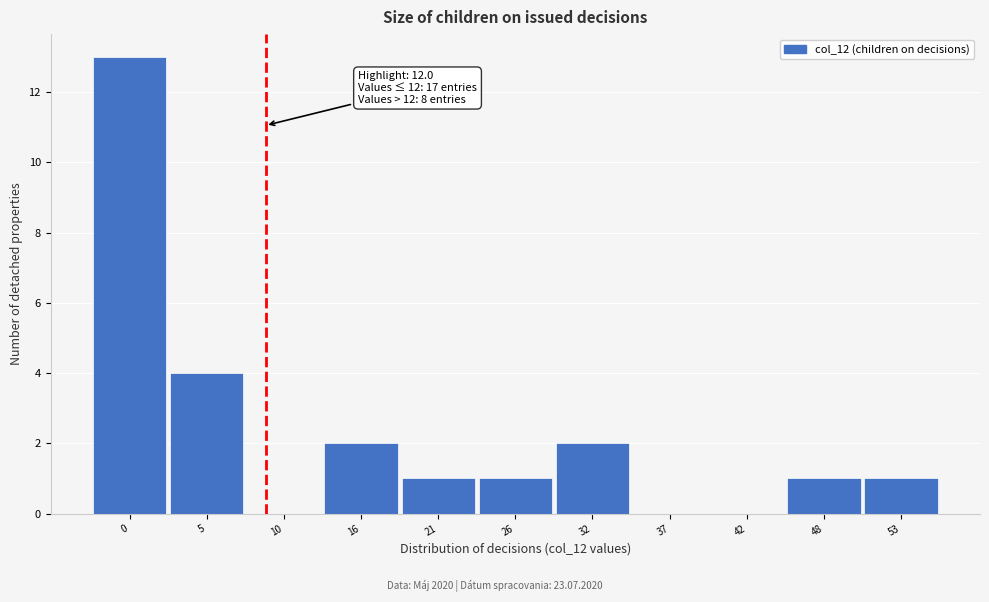

Reading left to right, extract all data points from this chart.

0=13	5=4	10=0	16=2	21=1	26=1	32=2	37=0	42=0	48=1	53=1